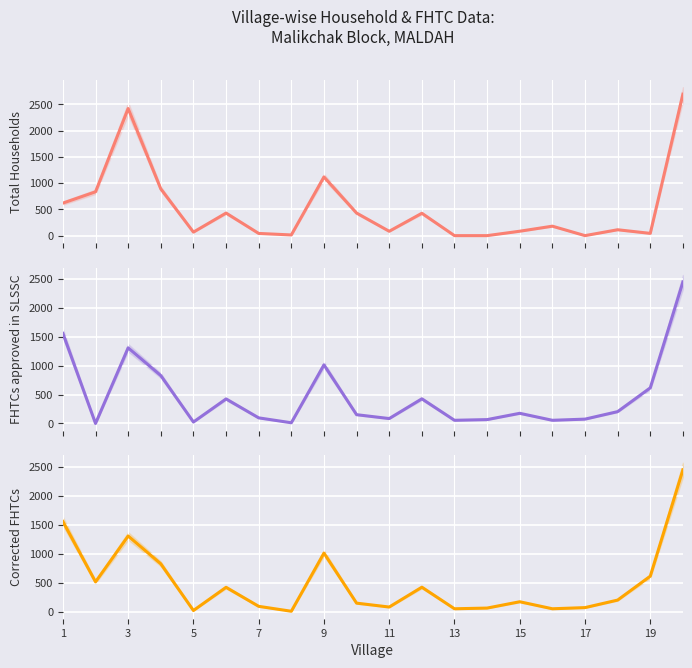

List the series in order of their overall mean, highest first.

Total Households, Corrected FHTCs, FHTCs approved in SLSSC